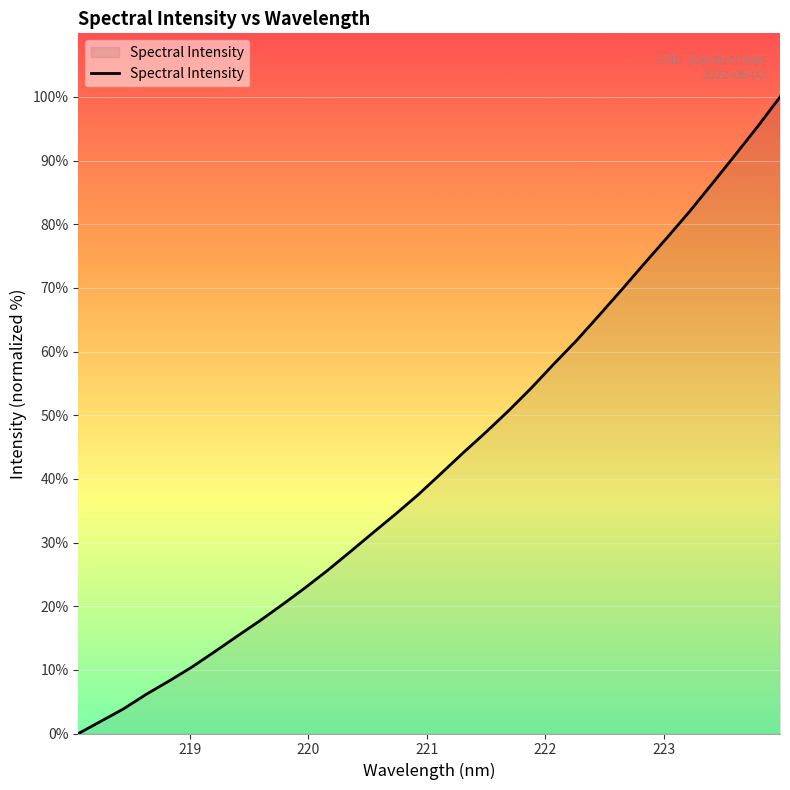

What is the difference between the maximum and minimum values?

100.0